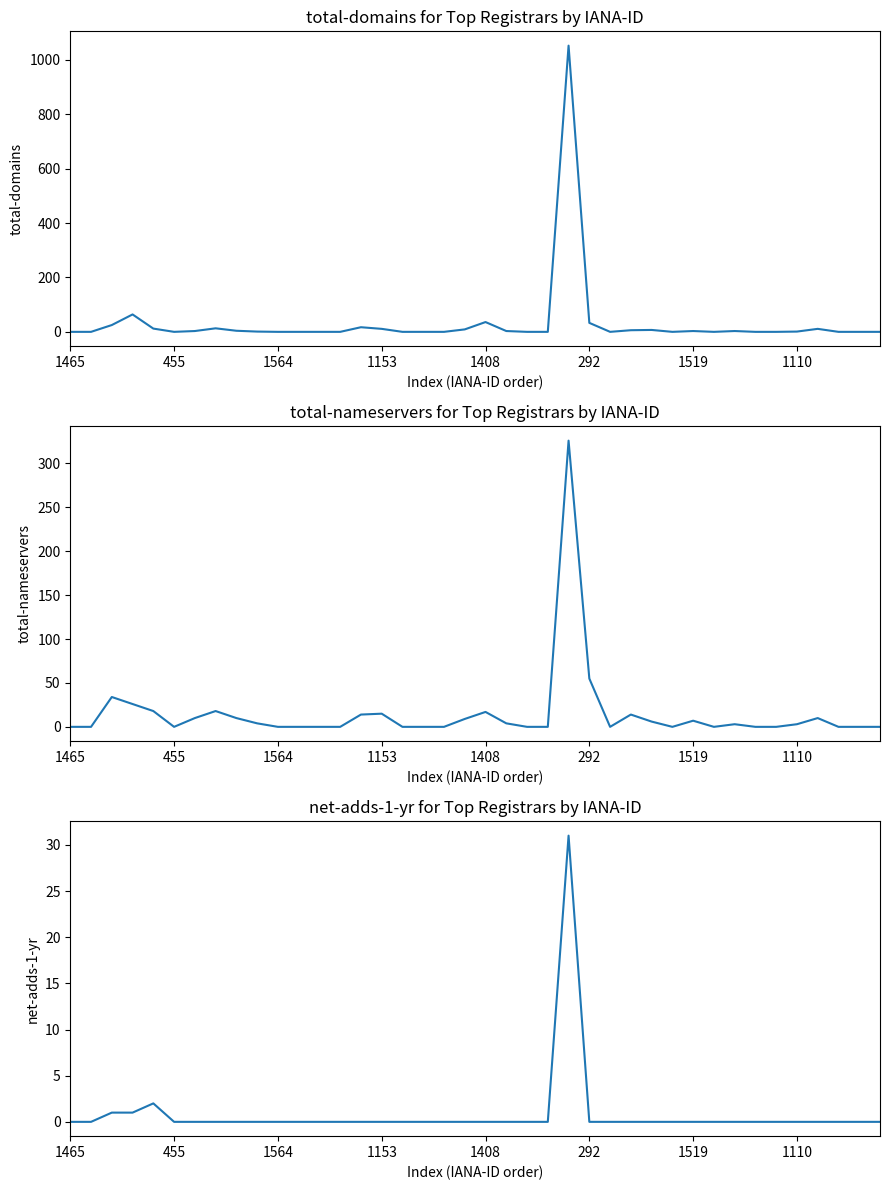

What is the difference between the maximum and second lowest values in the total-domains series?

1052